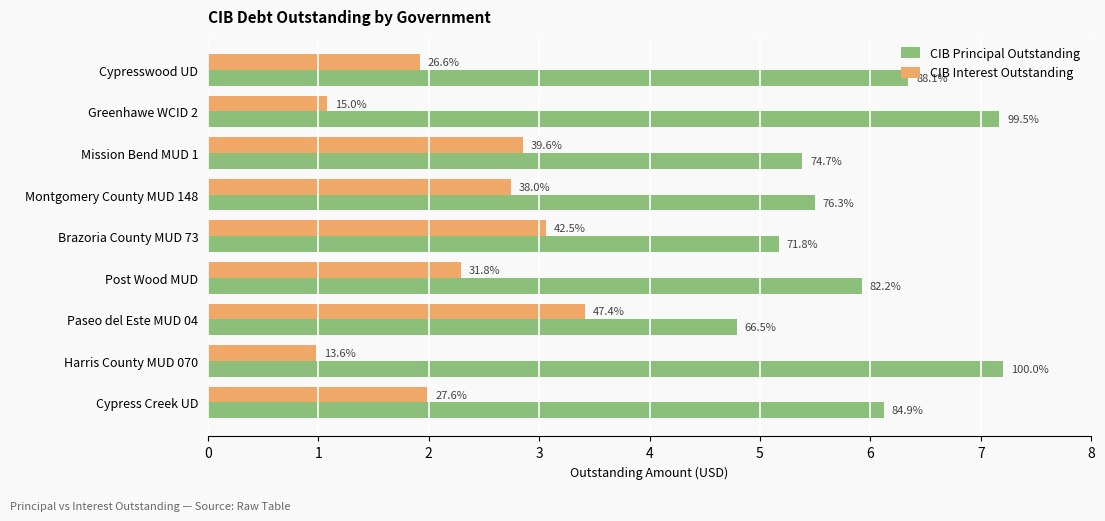

What is the average value of the CIB Principal Outstanding series?

5955555.6